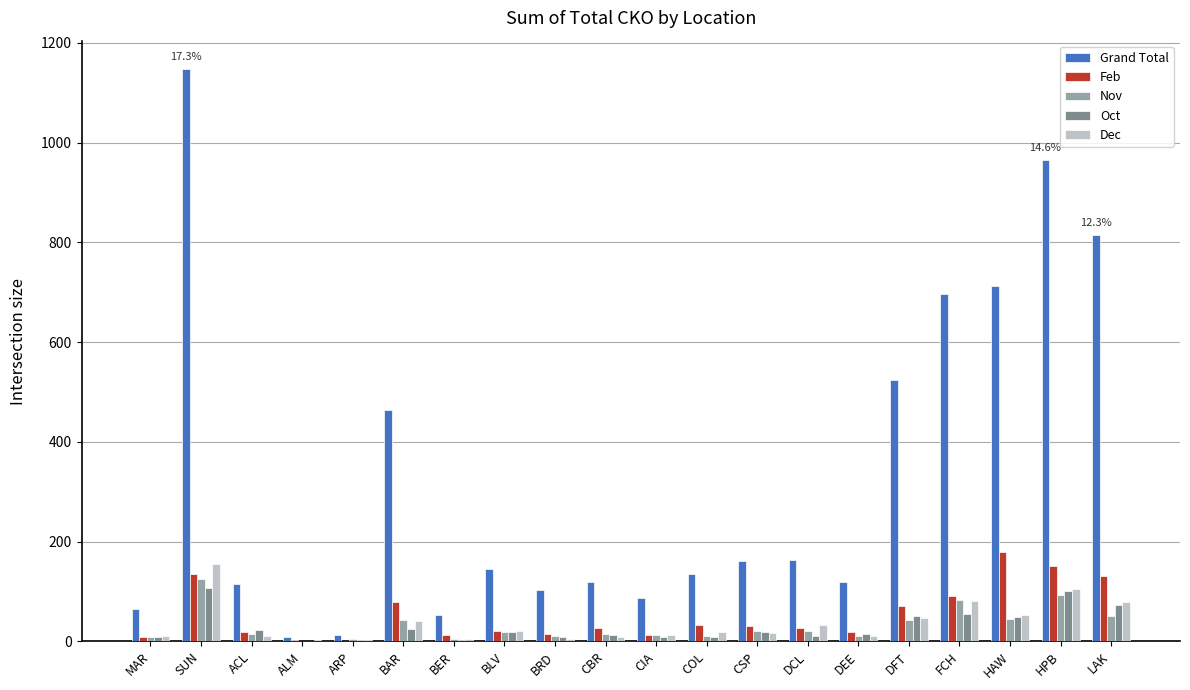

The value of Nov at LAK is 52. True or false?

True